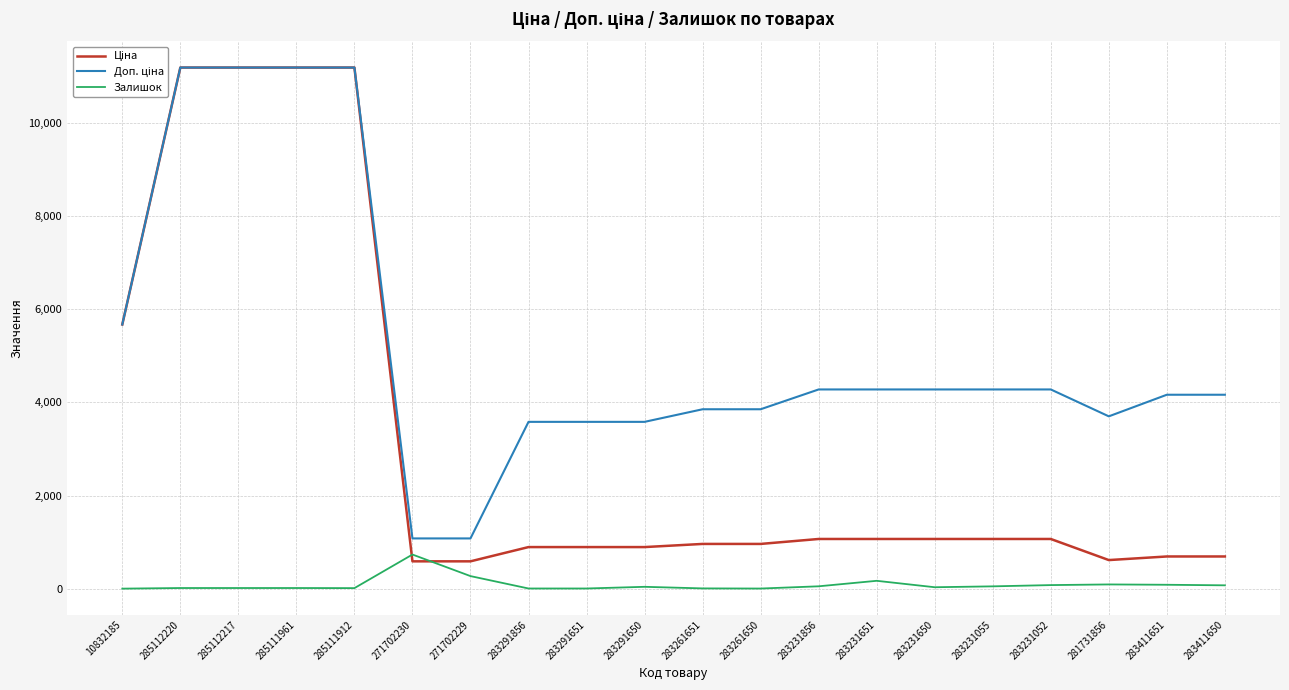

What is the maximum value for Залишок?

736.0